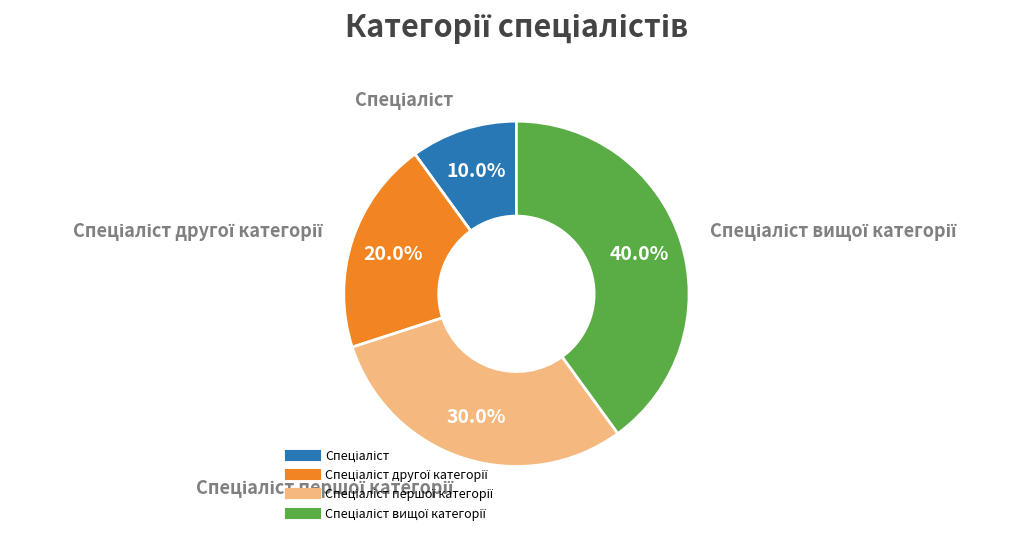

To the nearest percent, what is the average slice percentage?

25%